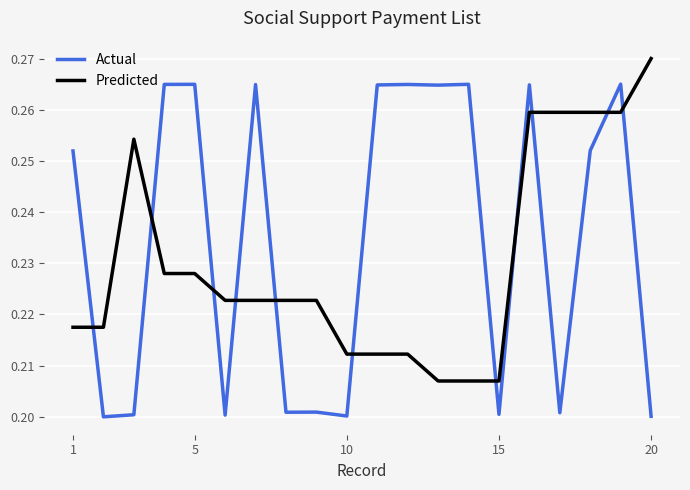

In Actual, how many points are lower than both neighbors (excluding endpoints)?

7